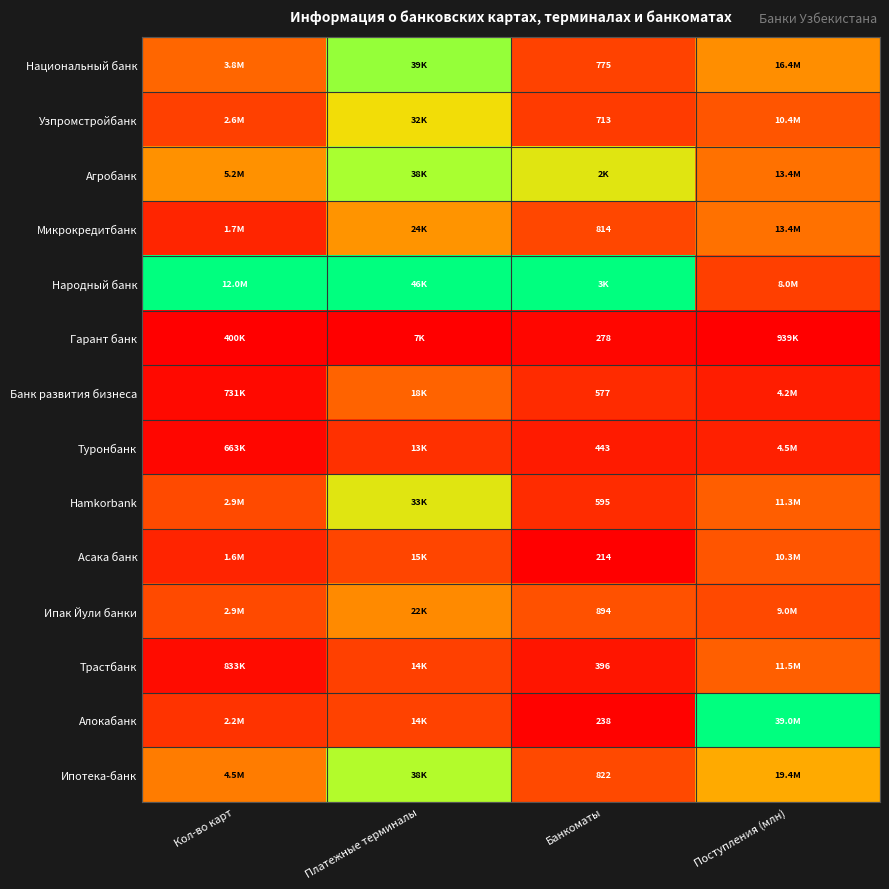

Between Поступления (млн) and Банкоматы, which is larger?

Поступления (млн)